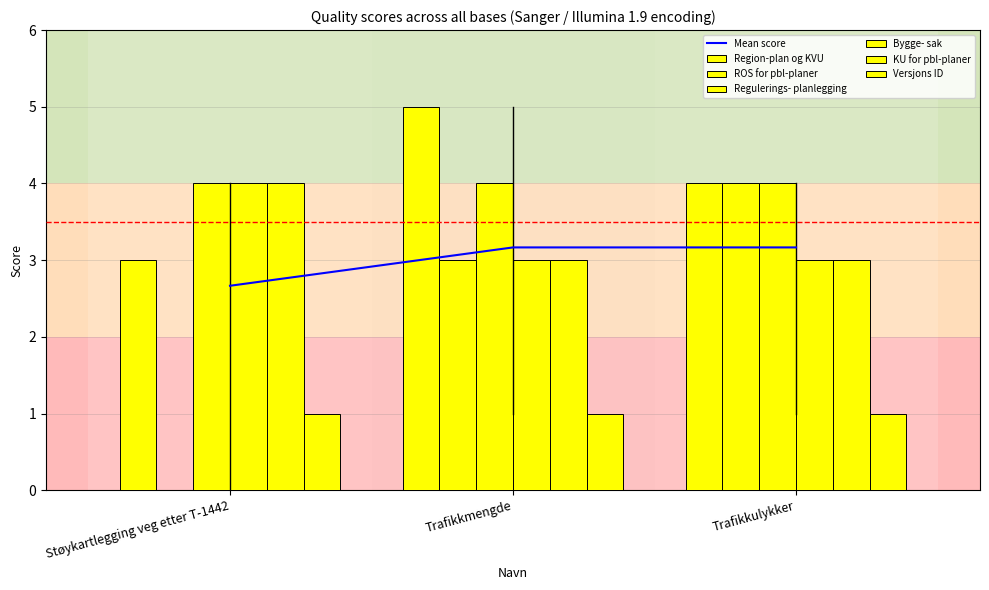

True or false: Bygge- sak has a value of 4 at Støykartlegging veg etter T-1442.

True